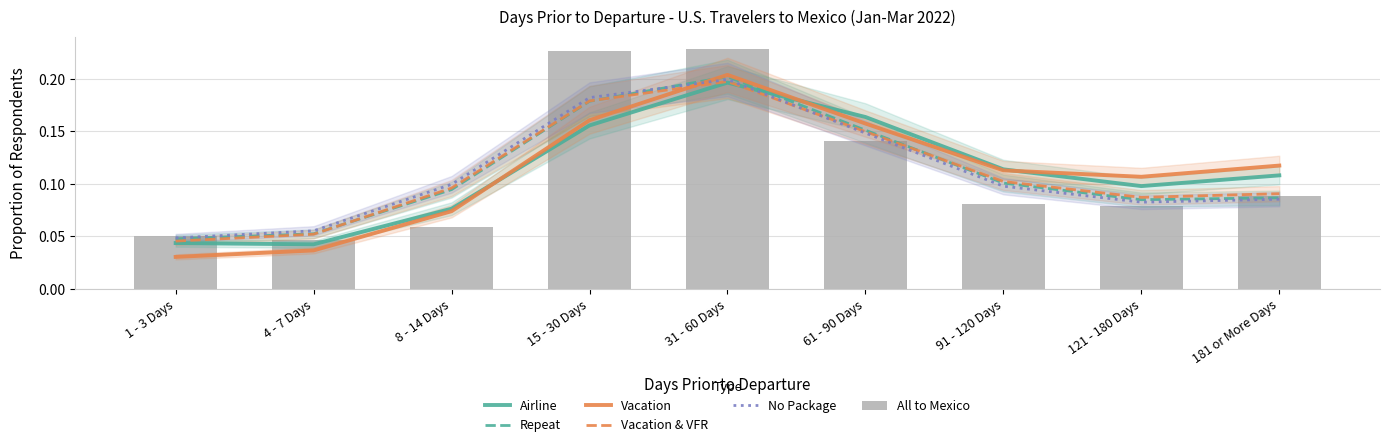

At which category does the chart reach its peak across all series?

31 - 60 Days